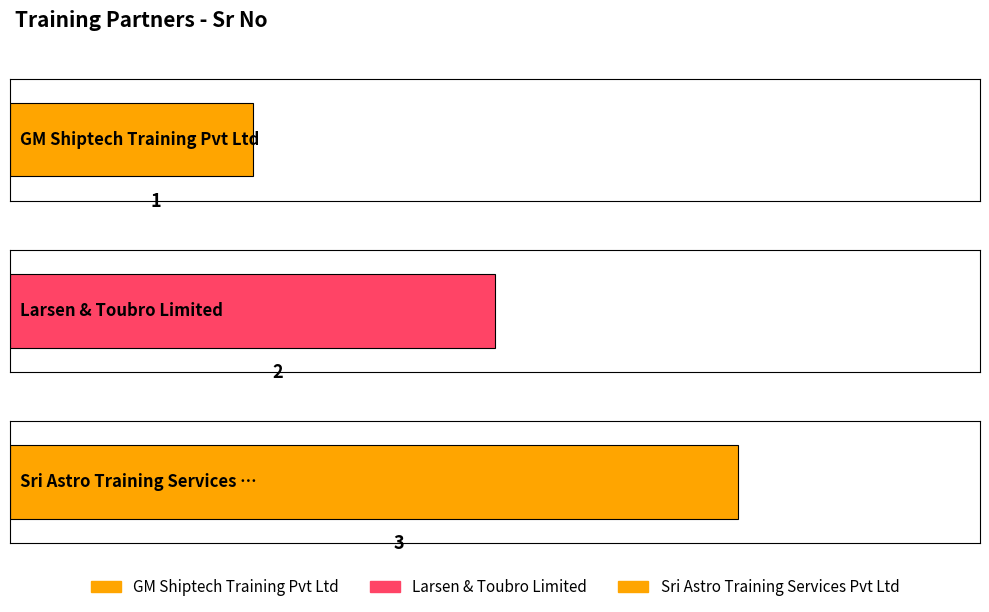

Reading left to right, transcribe all the data shown in this chart.

GM Shiptech Training Pvt Ltd=1	Larsen & Toubro Limited=2	Sri Astro Training Services Pvt Ltd=3